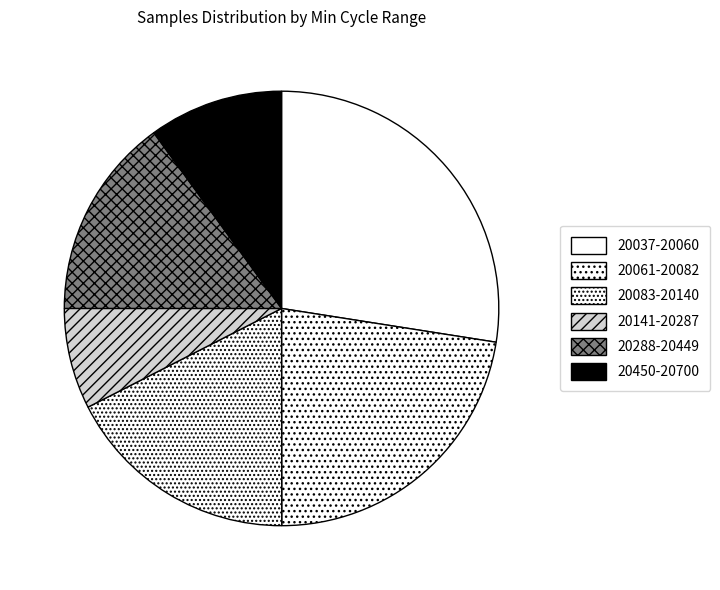

How many segments does this pie chart have?

6